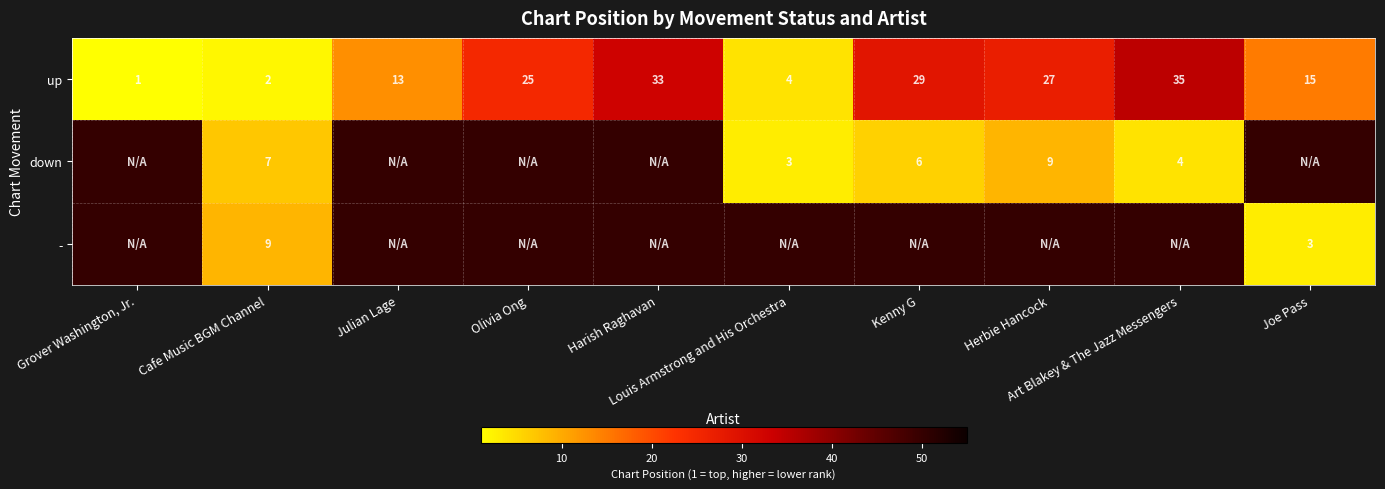

What is the average value of the up series?

18